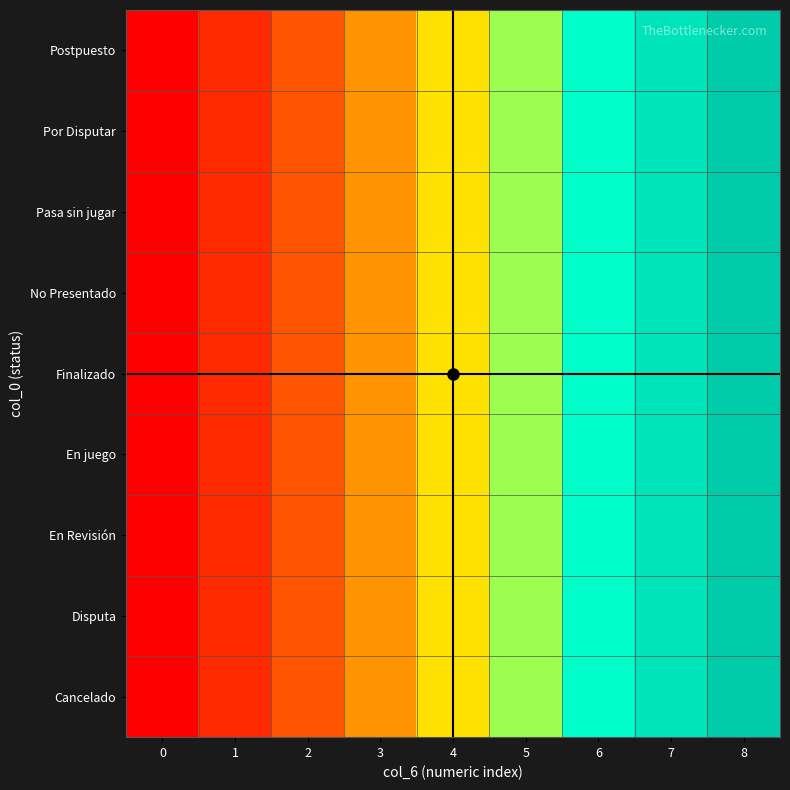

Reading left to right, what are all the values shown in this chart?

Cancelado: 0=0	1=1	2=2	3=3	4=4	5=5	6=6	7=7	8=8
Disputa: 0=0	1=1	2=2	3=3	4=4	5=5	6=6	7=7	8=8
En Revisión: 0=0	1=1	2=2	3=3	4=4	5=5	6=6	7=7	8=8
En juego: 0=0	1=1	2=2	3=3	4=4	5=5	6=6	7=7	8=8
Finalizado: 0=0	1=1	2=2	3=3	4=4	5=5	6=6	7=7	8=8
No Presentado: 0=0	1=1	2=2	3=3	4=4	5=5	6=6	7=7	8=8
Pasa sin jugar: 0=0	1=1	2=2	3=3	4=4	5=5	6=6	7=7	8=8
Por Disputar: 0=0	1=1	2=2	3=3	4=4	5=5	6=6	7=7	8=8
Postpuesto: 0=0	1=1	2=2	3=3	4=4	5=5	6=6	7=7	8=8